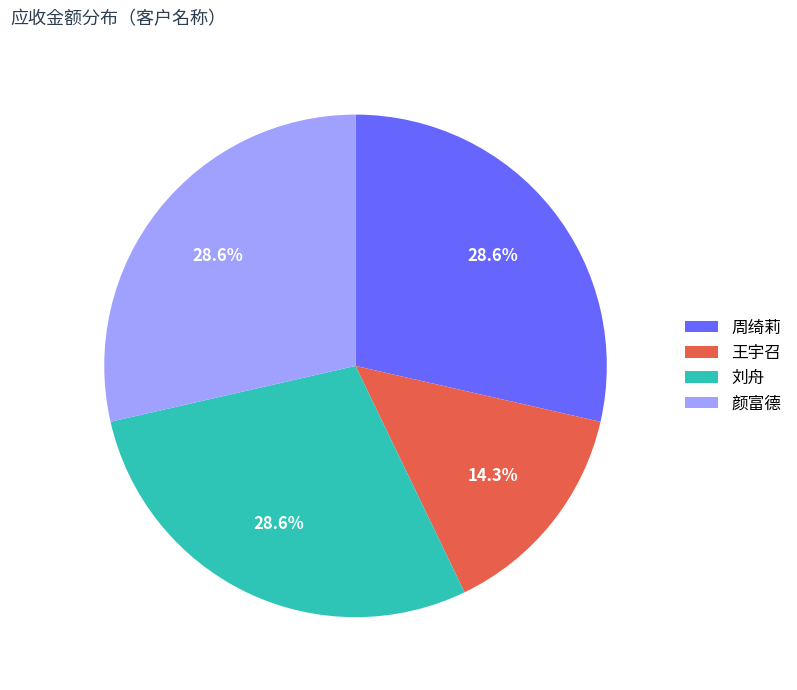

To the nearest percent, what is the combined percentage of 王宇召 and 周绮莉?

43%